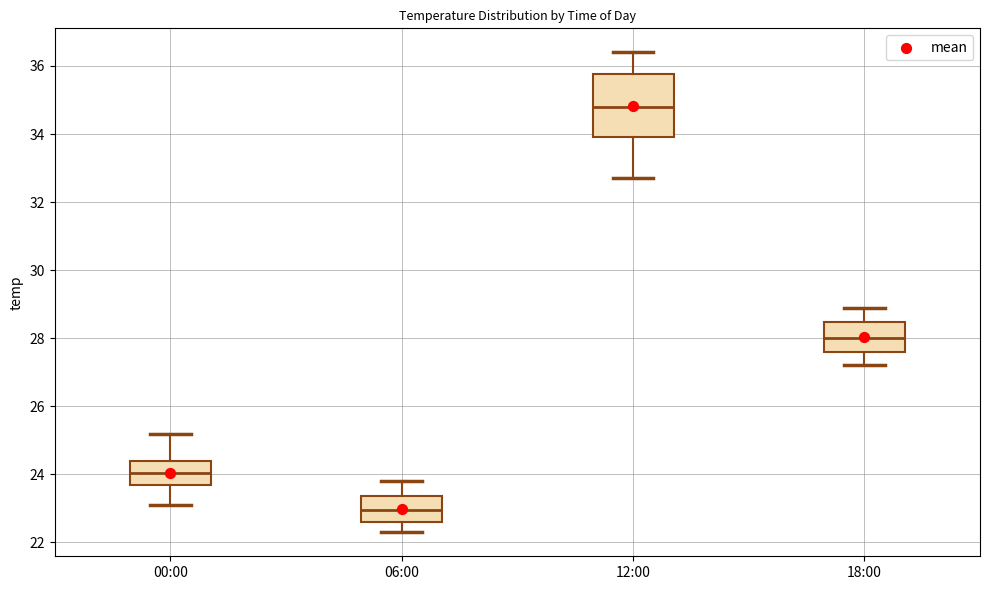

Where does the median line of the box for 00:00 sit on the y-axis? The values are not printed on the chart, so give them approximately, as read against the axis.

24.0